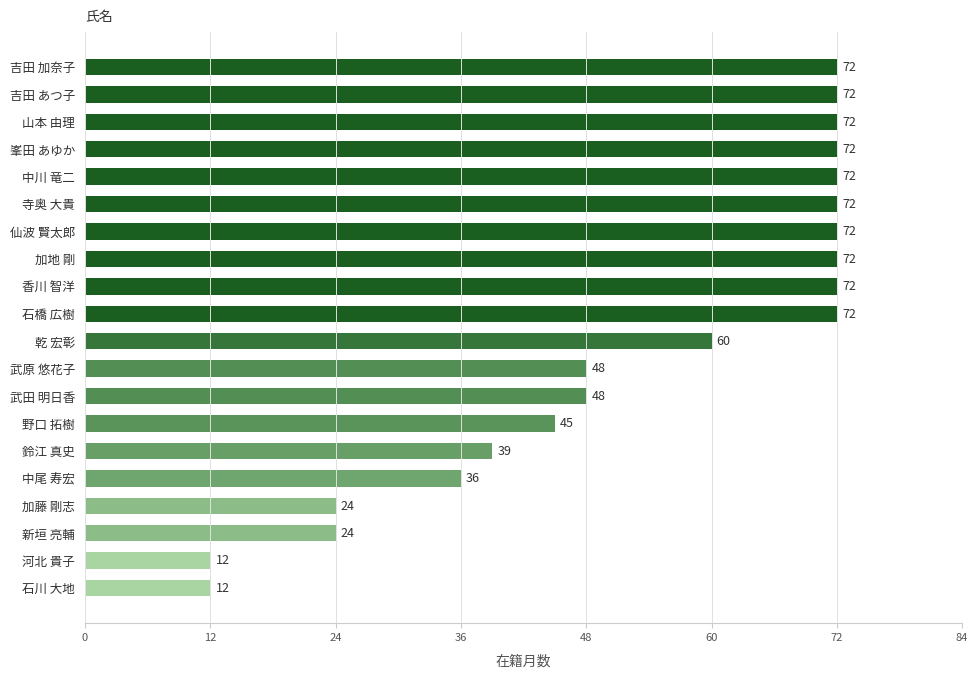

How many categories are shown in the chart?

20